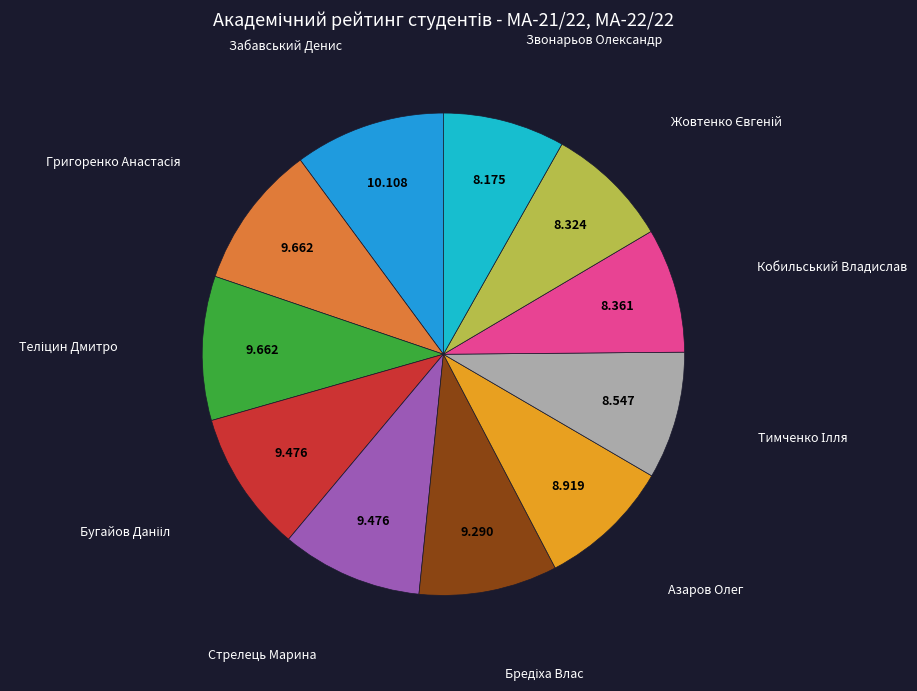

Does Стрелець Марина account for over 50% of the chart?

No